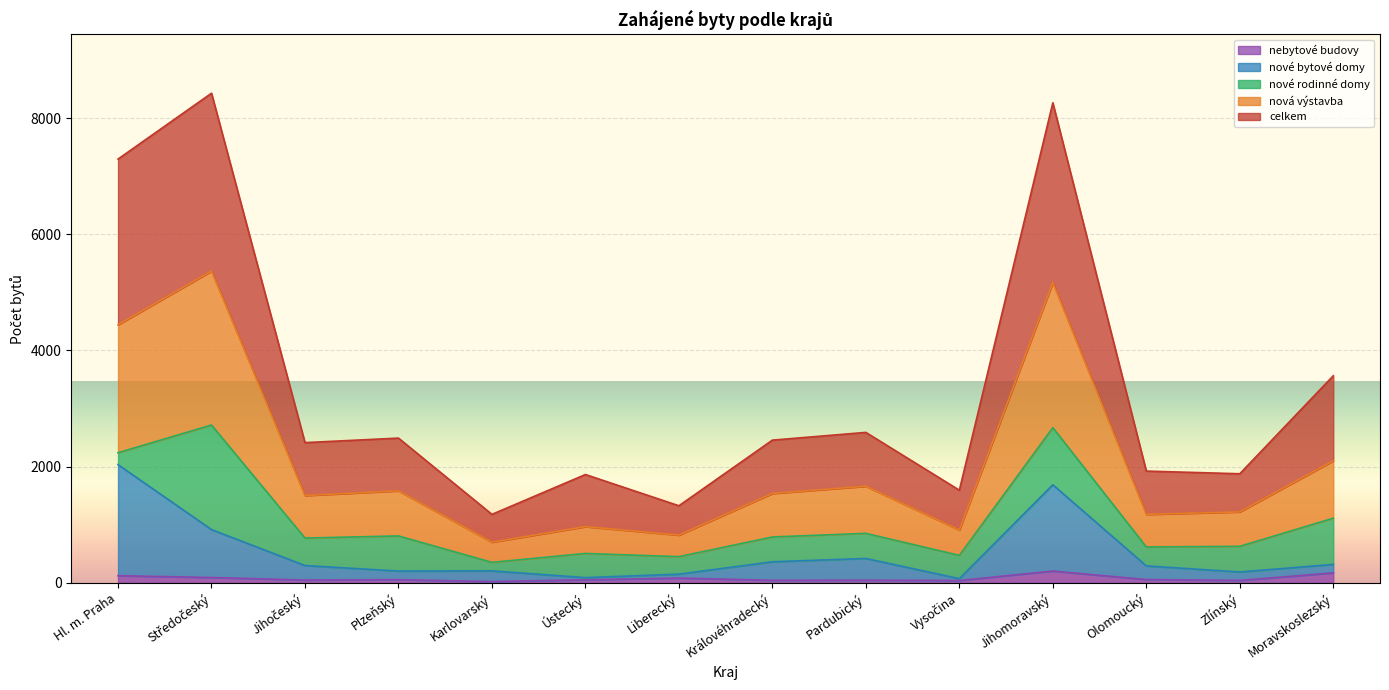

What is the minimum value for celkem?

1179